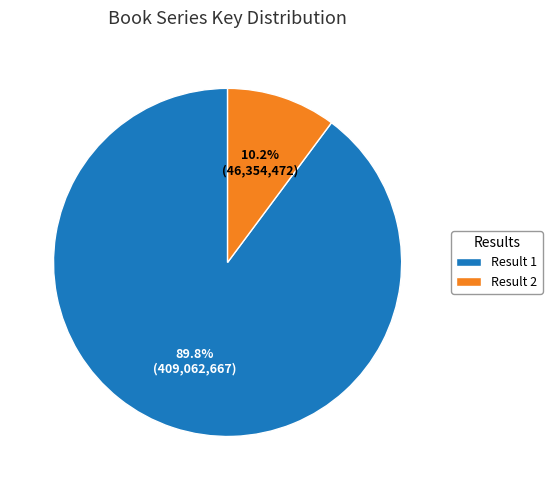

True or false: Result 1 accounts for 83% of the total.

False